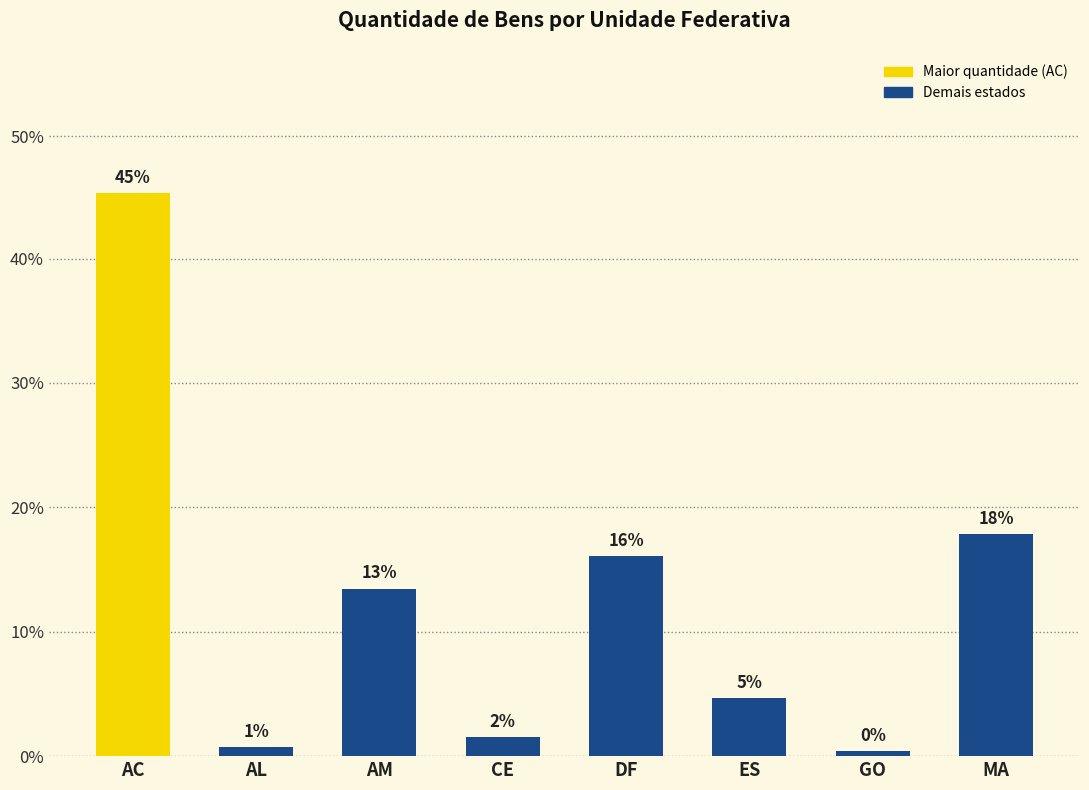

How many bars are there in total?

8